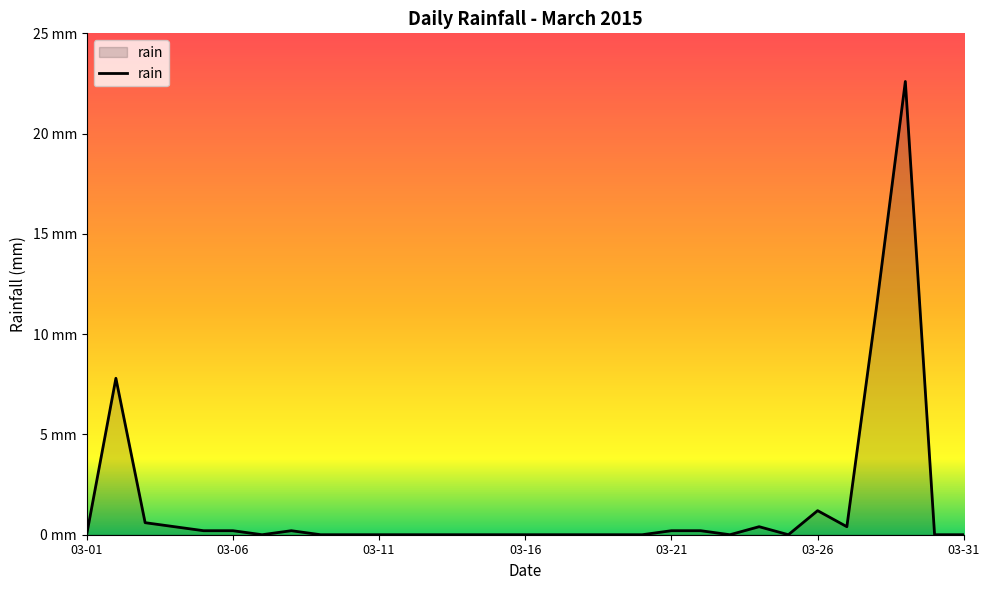

How many points are higher than both their immediate neighbors (excluding endpoints)?

5